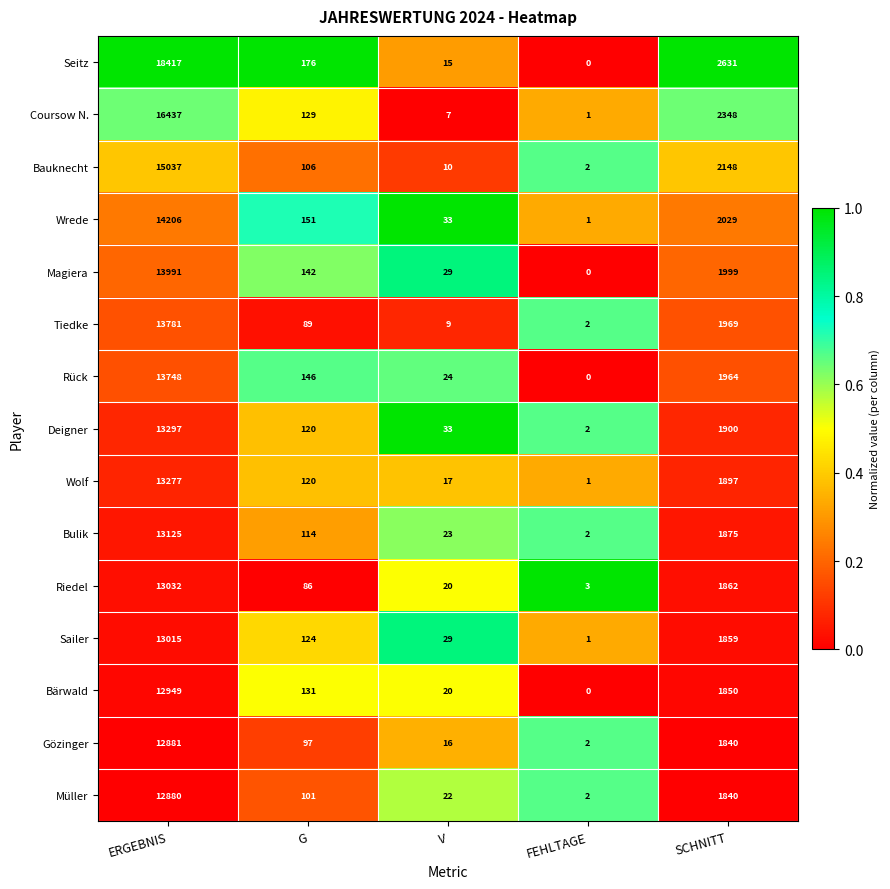

At which label does Rück first exceed 146?

ERGEBNIS